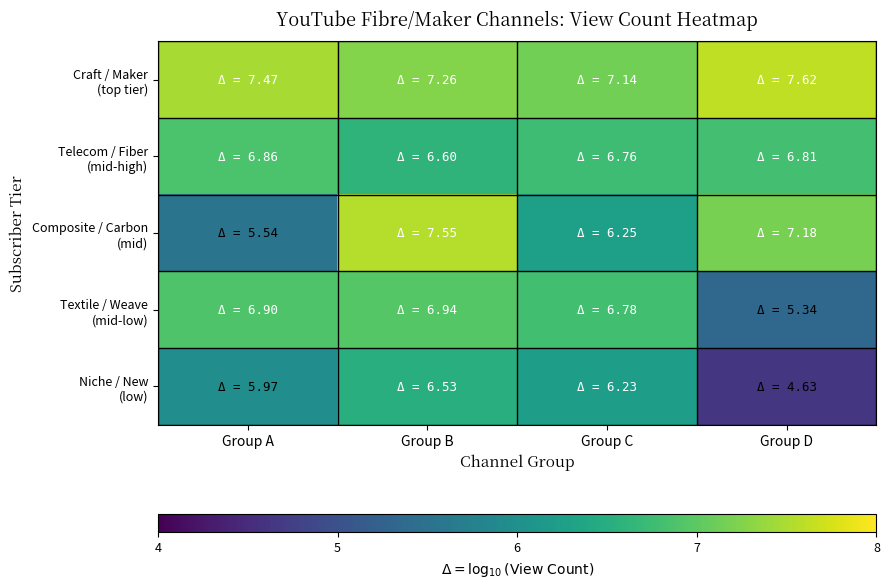

Which series has the largest total across all categories?

Craft / Maker (top tier)